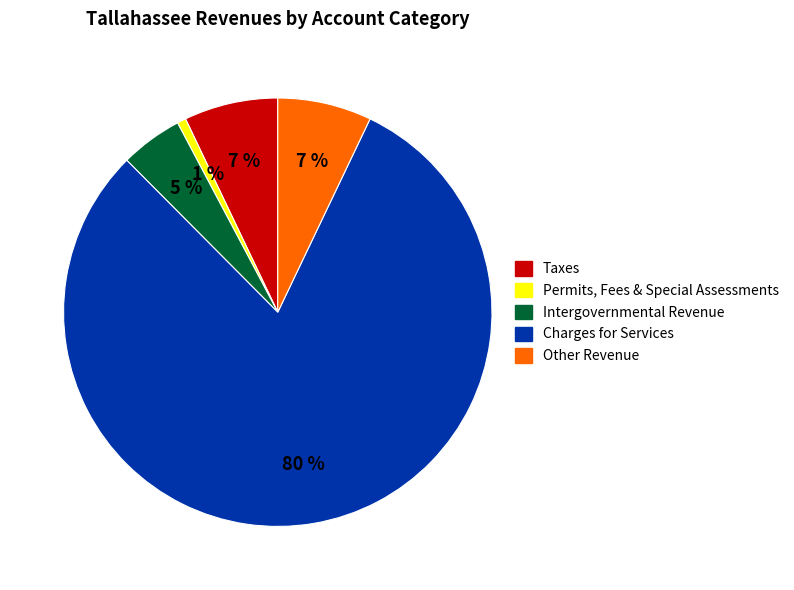

Is there any slice that represents more than half of the pie?

Yes